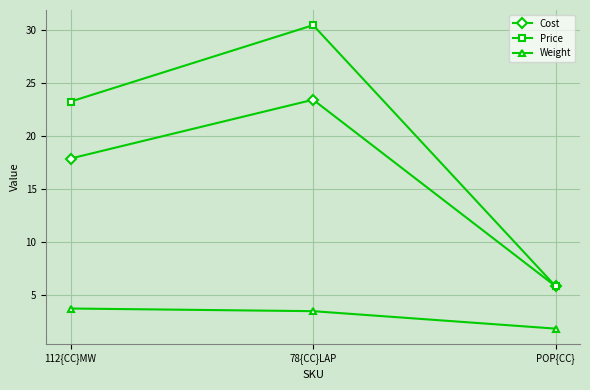

Is this an area chart (filled region under the line)?

No